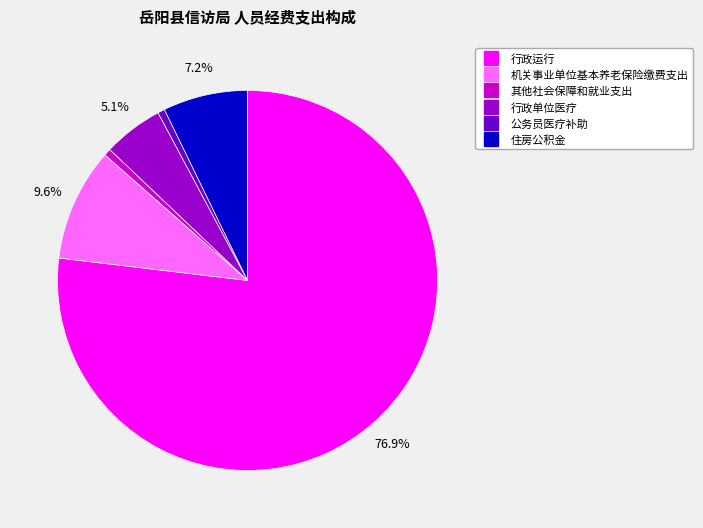

Do 公务员医疗补助 and 机关事业单位基本养老保险缴费支出 together represent more than half of the pie?

No